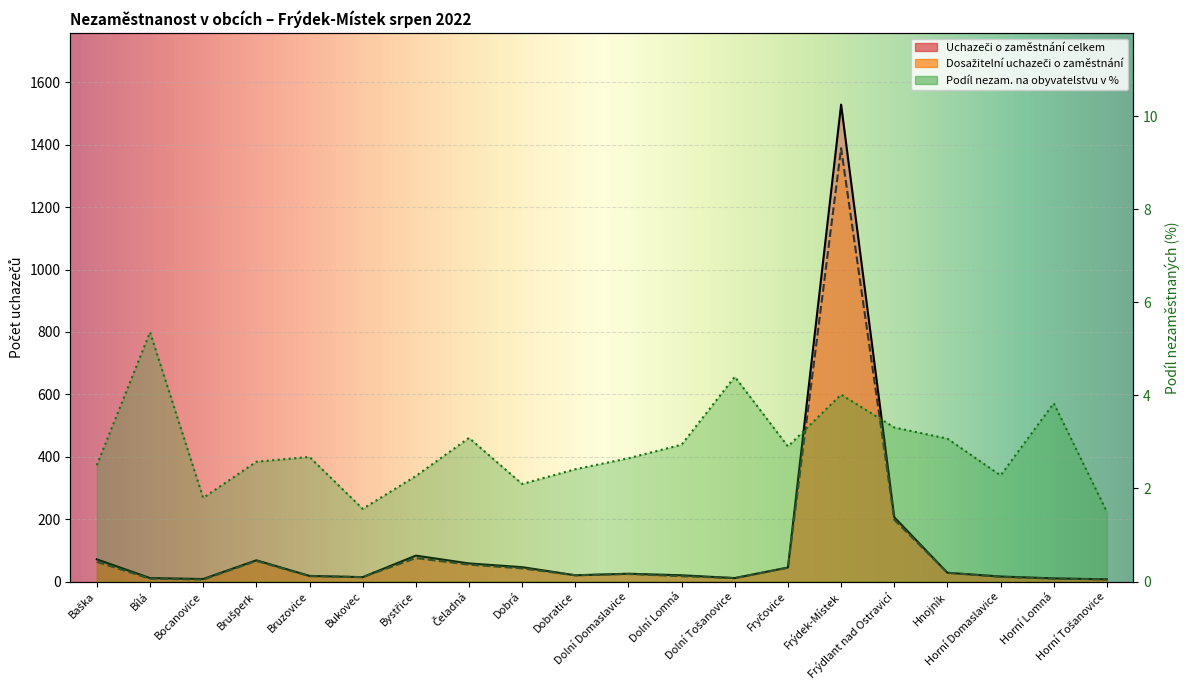

How many data points does each series have?

20